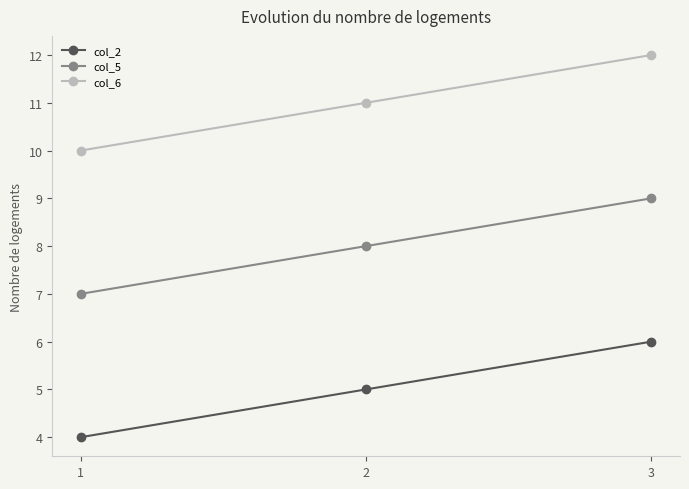

Rank the series at 3 from lowest to highest value.

col_2, col_5, col_6